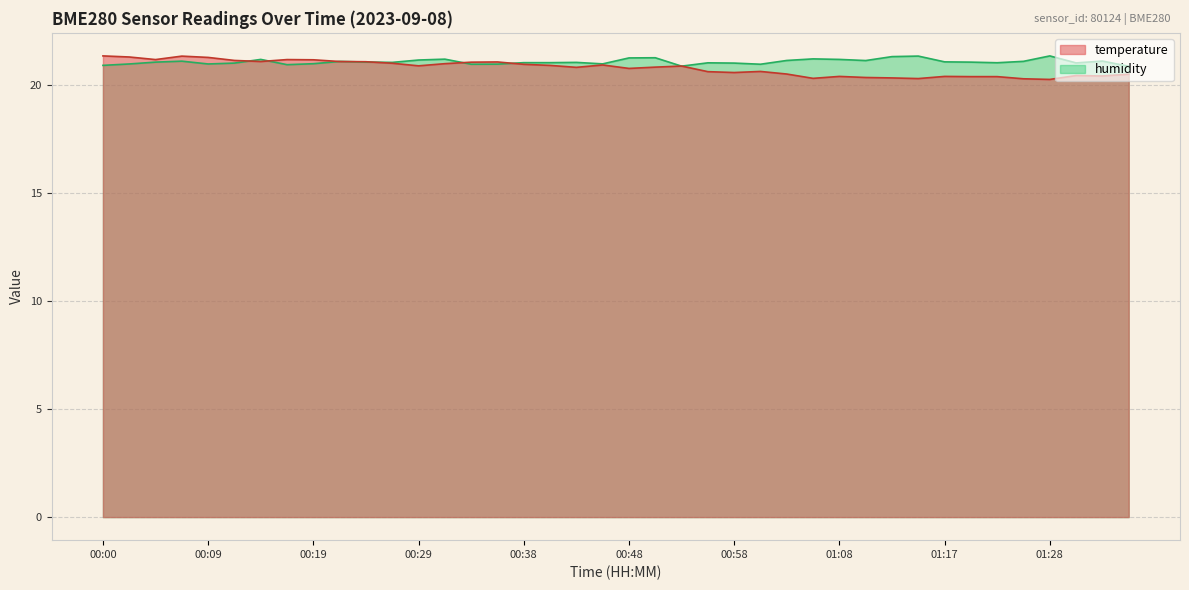

How many intersections are there between temperature and humidity?

9